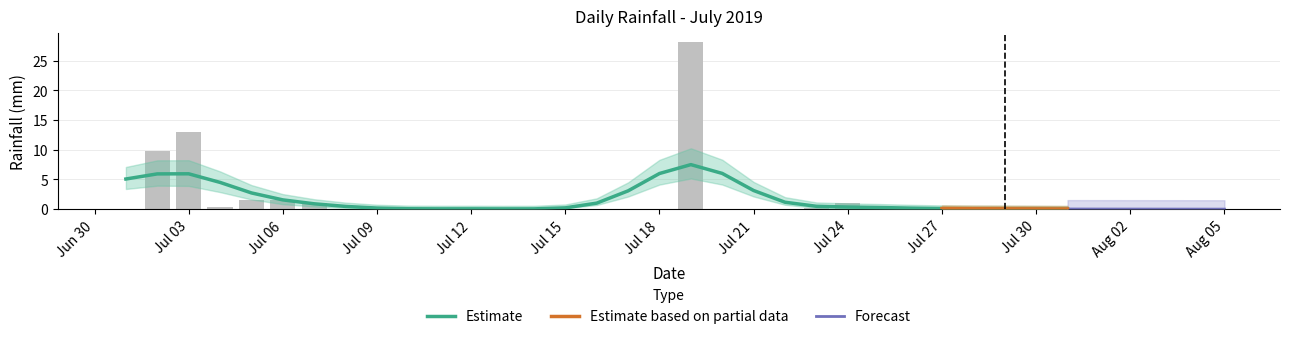

Rank the categories by value from lowest to highest.

2019-07-01, 2019-07-08, 2019-07-09, 2019-07-10, 2019-07-11, 2019-07-13, 2019-07-14, 2019-07-15, 2019-07-16, 2019-07-17, 2019-07-18, 2019-07-20, 2019-07-21, 2019-07-22, 2019-07-25, 2019-07-27, 2019-07-28, 2019-07-30, 2019-07-31, 2019-07-12, 2019-07-23, 2019-07-26, 2019-07-29, 2019-07-04, 2019-07-07, 2019-07-24, 2019-07-05, 2019-07-06, 2019-07-02, 2019-07-03, 2019-07-19